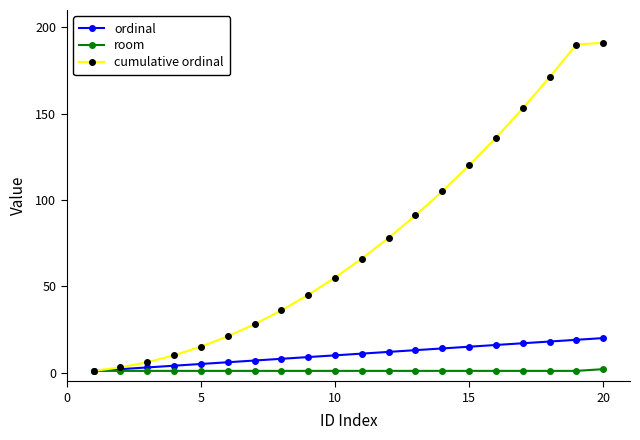

Which series has the widest spread of values?

cumulative ordinal